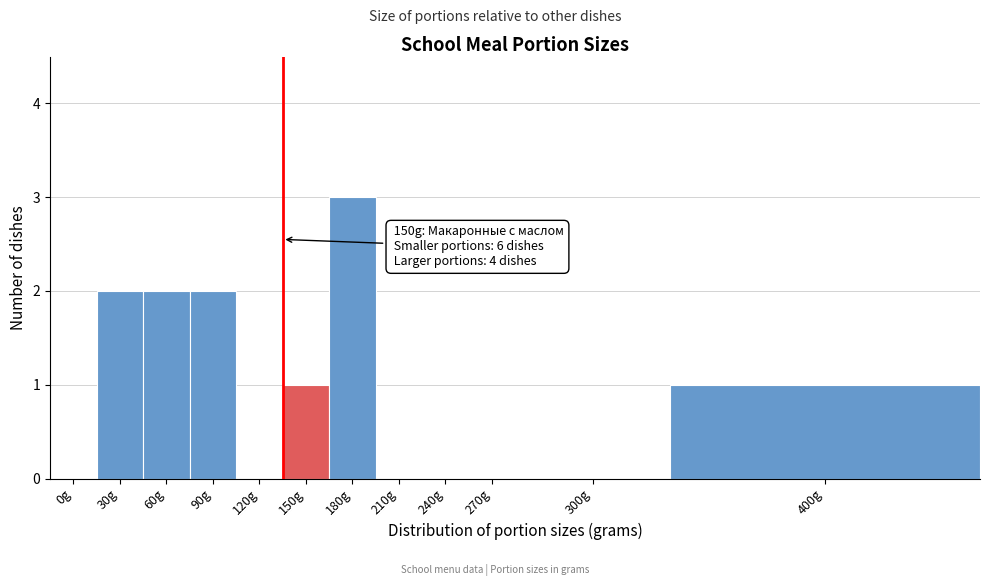

Reading right to left, transcribe all the data shown in this chart.

400g=1	300g=0	270g=0	240g=0	210g=0	180g=3	150g=1	120g=0	90g=2	60g=2	30g=2	0g=0